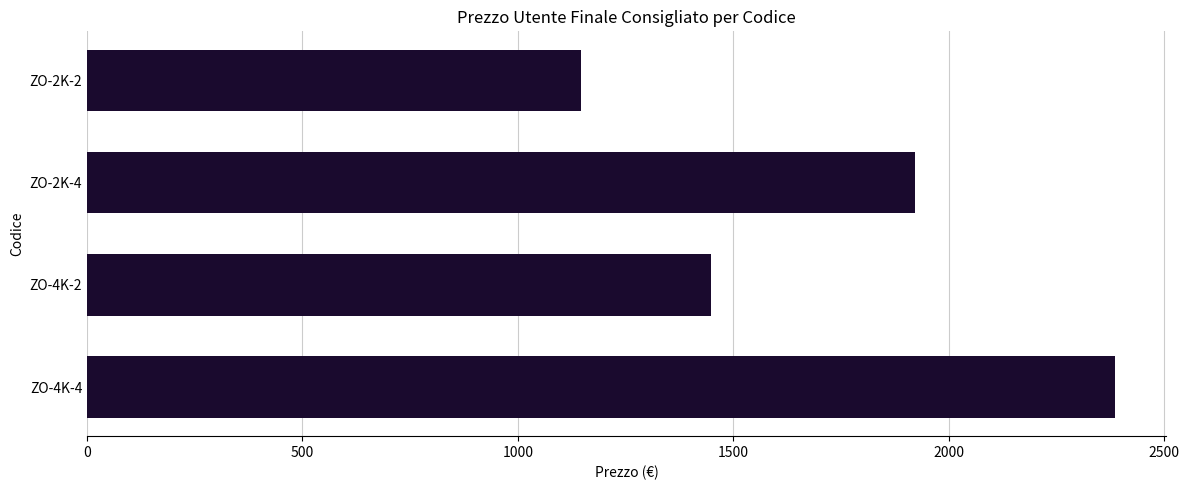

List the labels in order of value, smallest first.

ZO-2K-2, ZO-4K-2, ZO-2K-4, ZO-4K-4